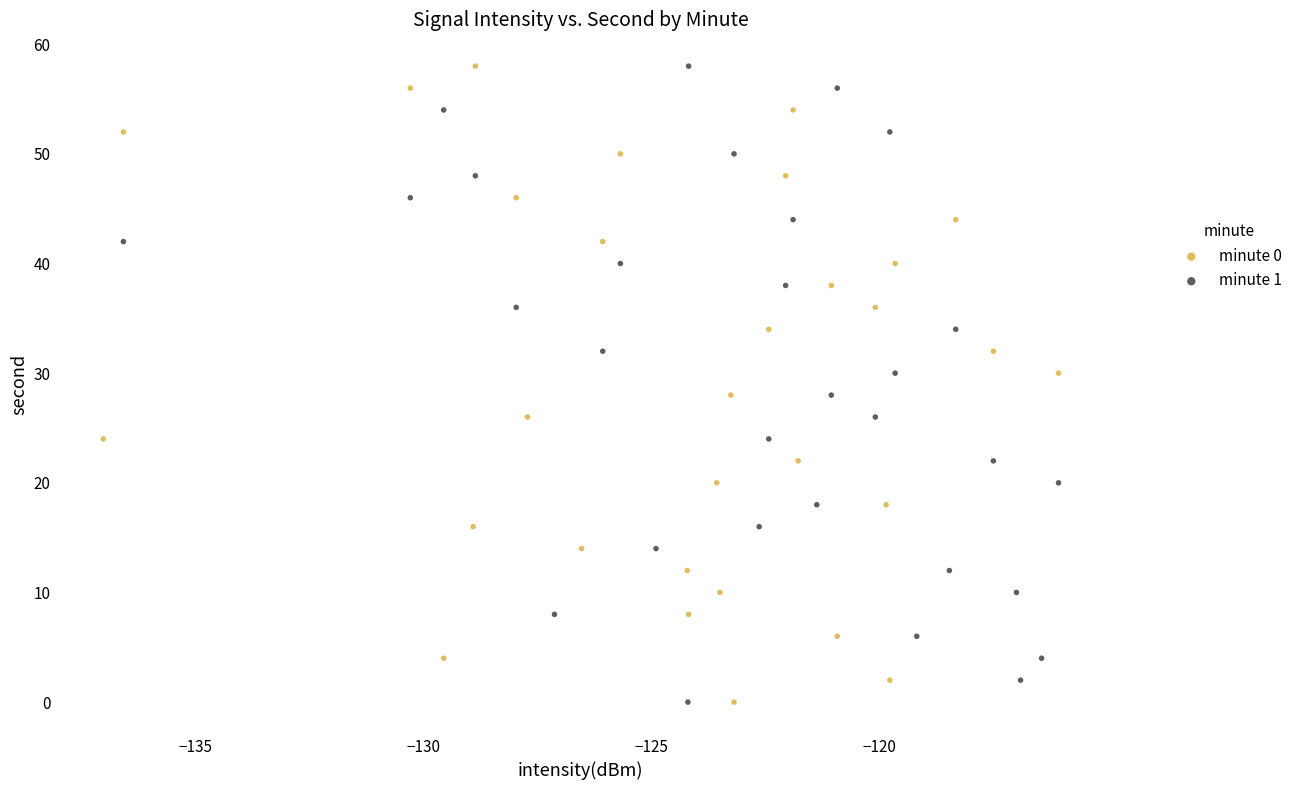

What are all the series names shown in the legend?

minute 0, minute 1